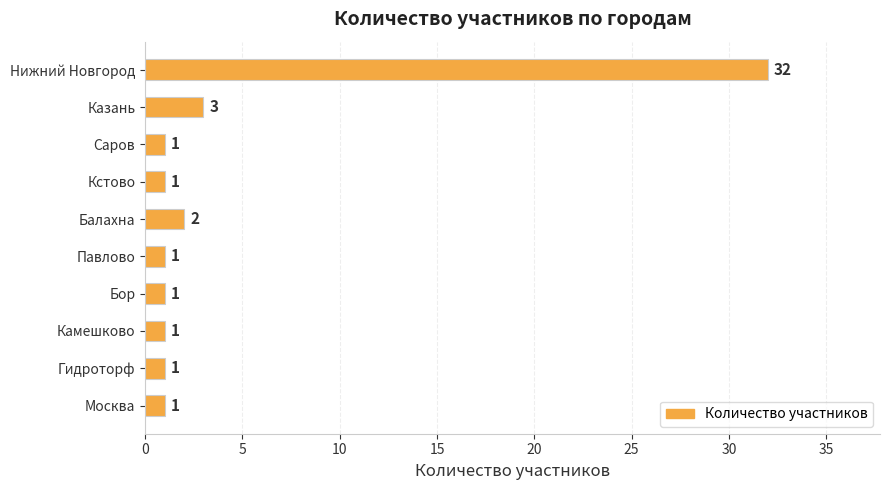

What is the label of the 7th bar from the top?

Бор